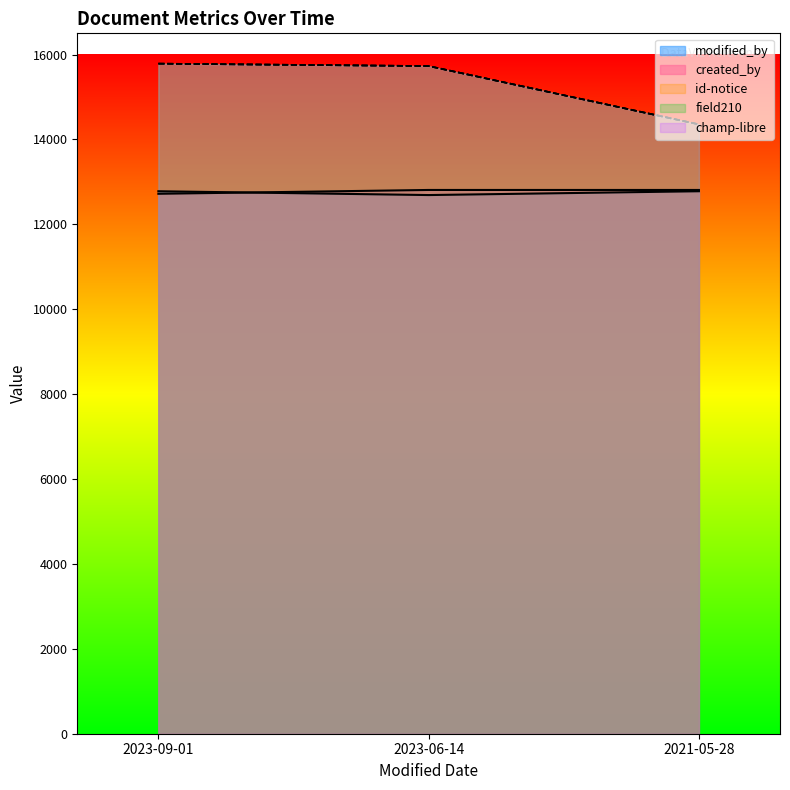

What is the average value of the champ-libre series?

15290